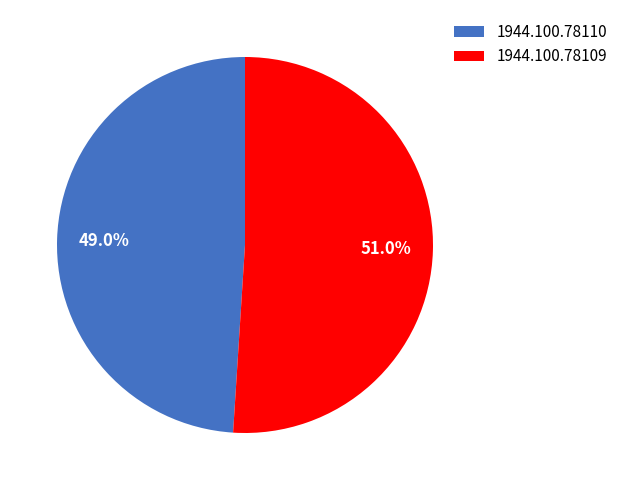

True or false: 1944.100.78110 accounts for 49% of the total.

True